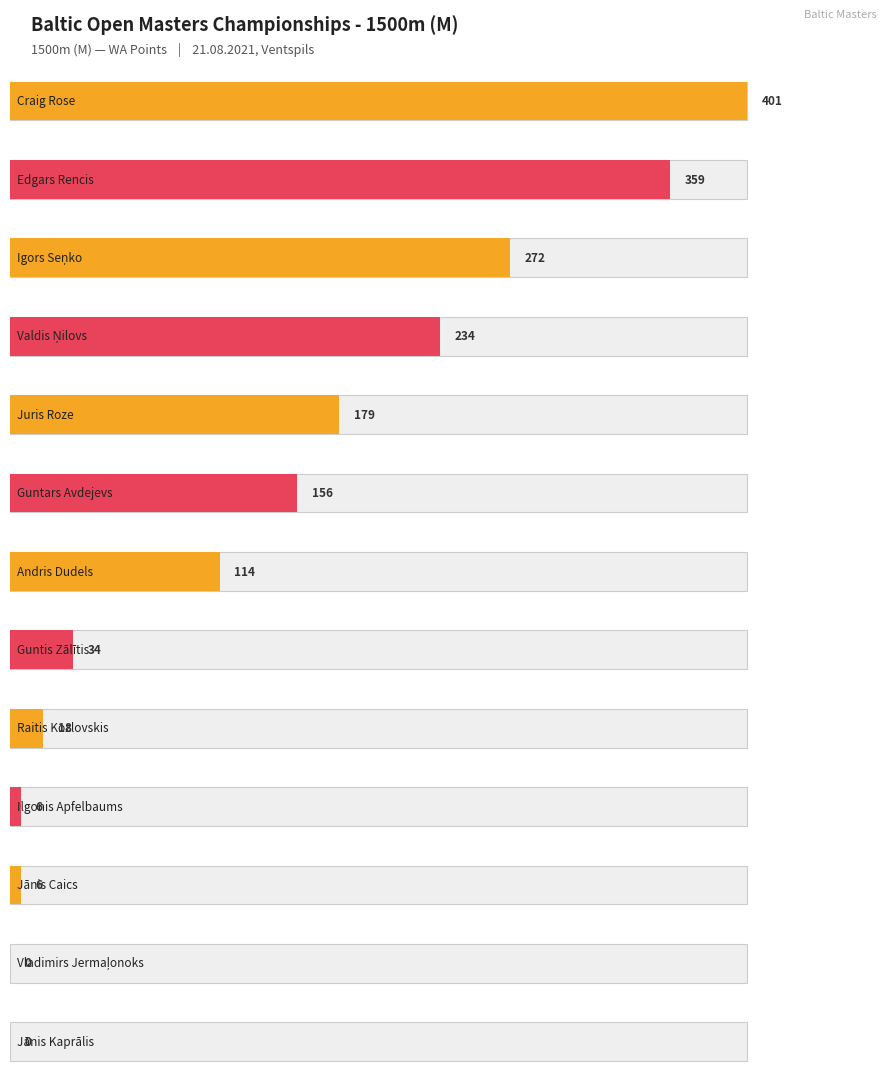

What is the label of the 13th bar from the left?

Jānis Kaprālis